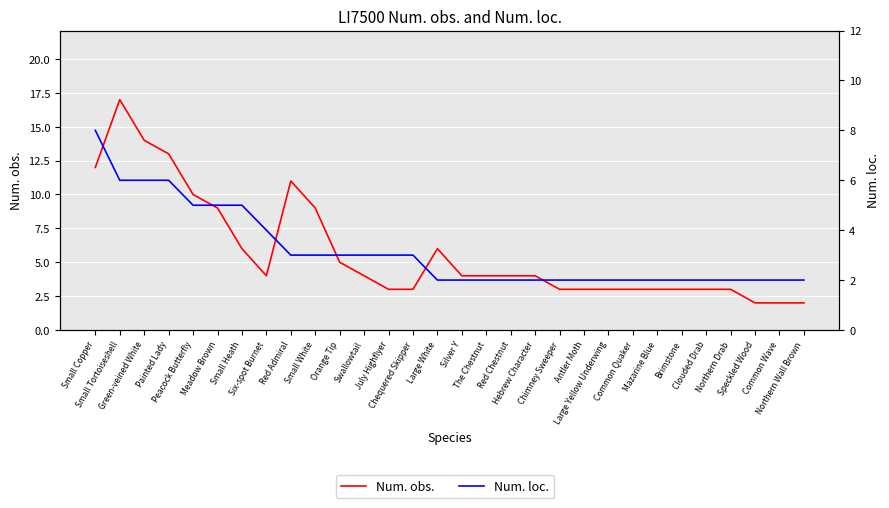

True or false: Num. loc. and Num. obs. intersect in this chart.

False